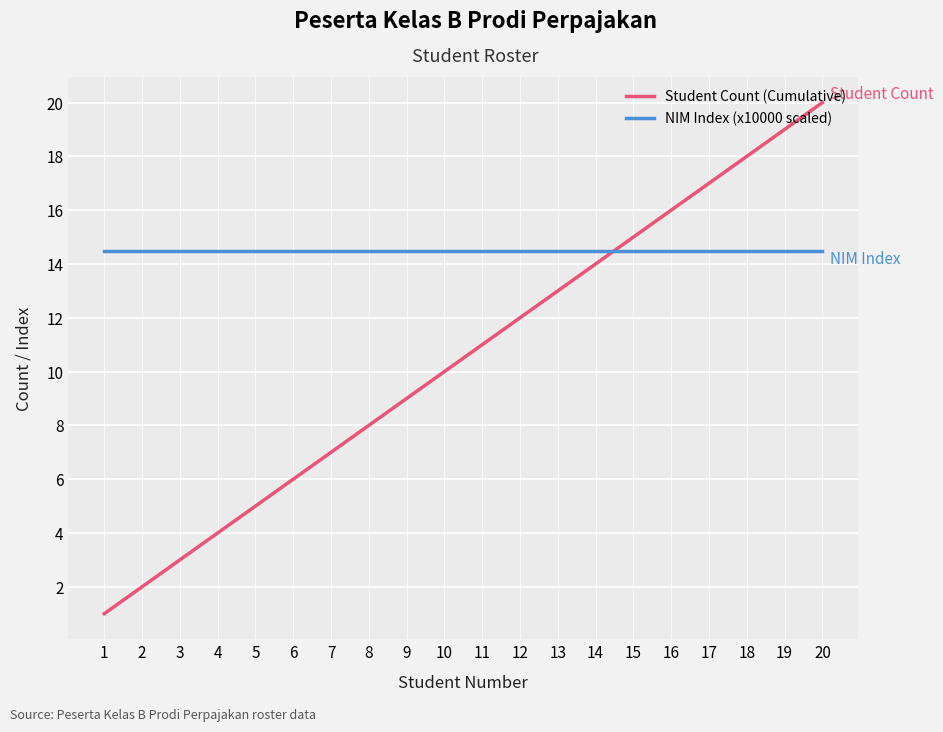

Which series has the widest spread of values?

Student Count (Cumulative)